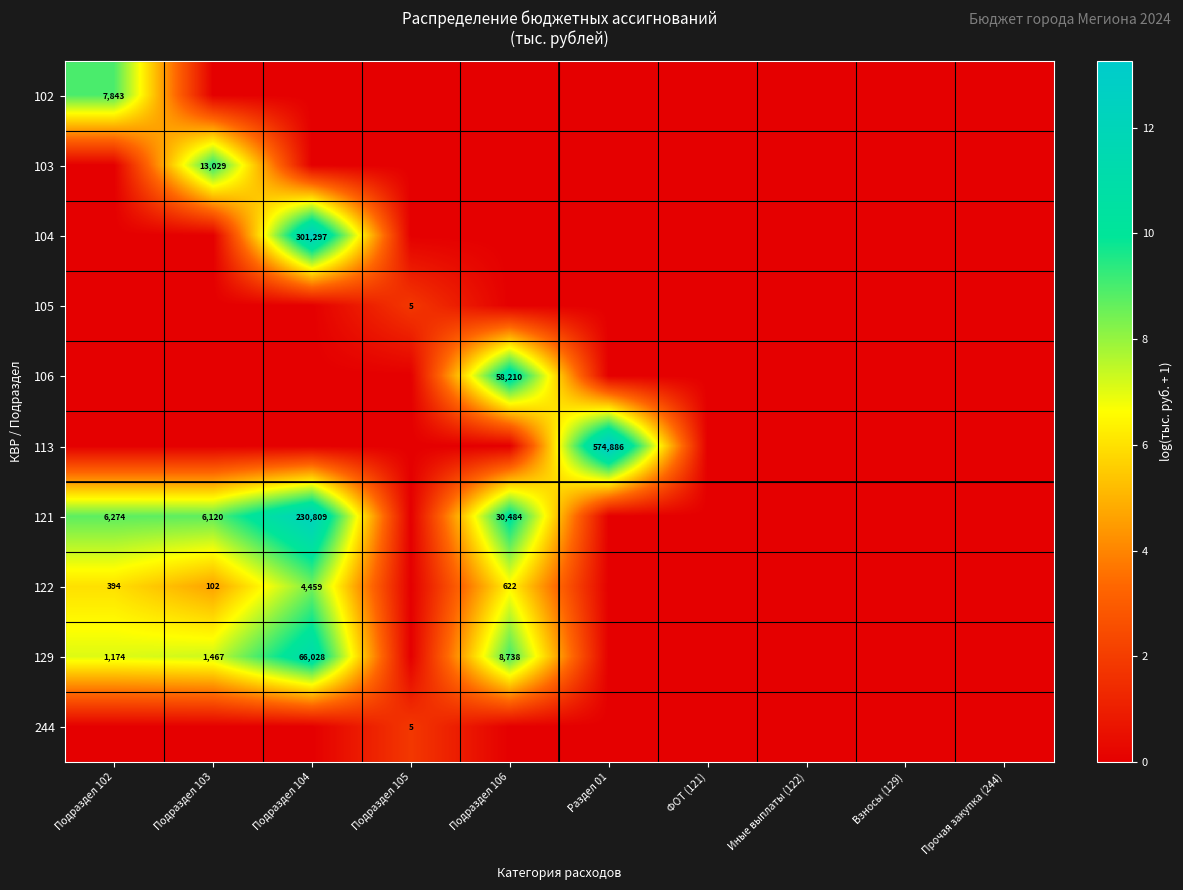

What is the sum of the 122 values at Подраздел 102 and Подраздел 106?

1016